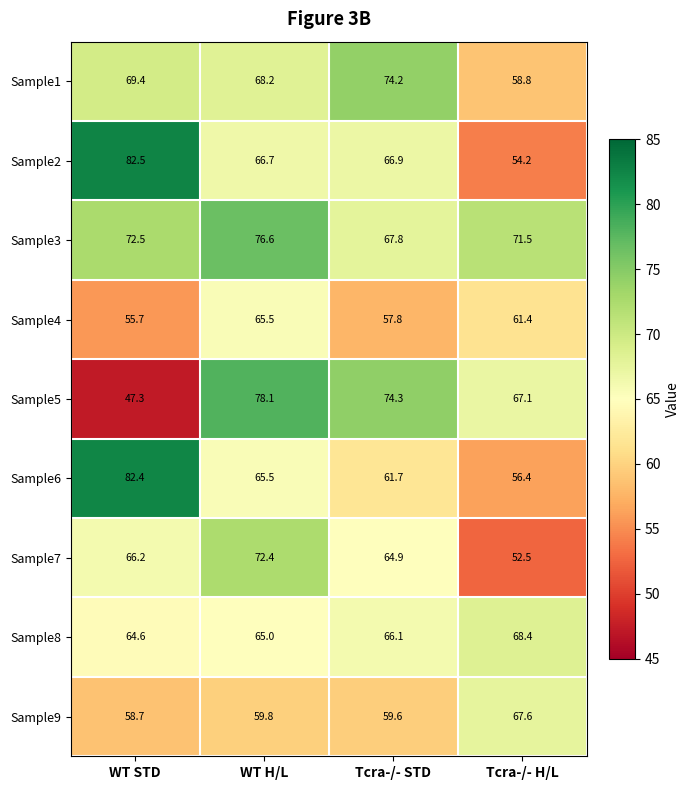

At which category is the sum across all series the highest?

WT H/L